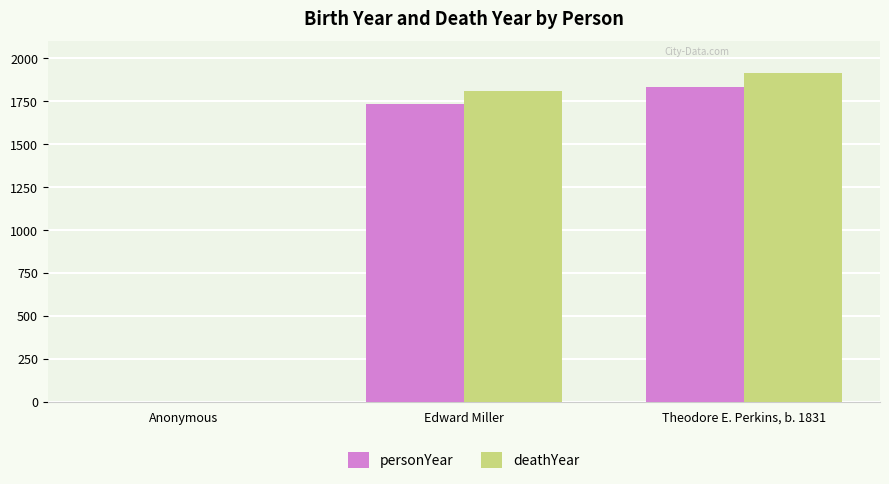

Reading right to left, what are all the values shown in this chart?

personYear: Theodore E. Perkins, b. 1831=1831	Edward Miller=1735	Anonymous=0
deathYear: Theodore E. Perkins, b. 1831=1912	Edward Miller=1807	Anonymous=0